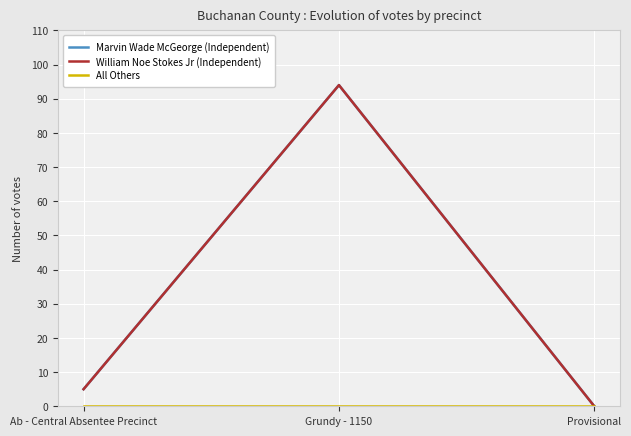

Does the chart display data point markers on the line(s)?

No